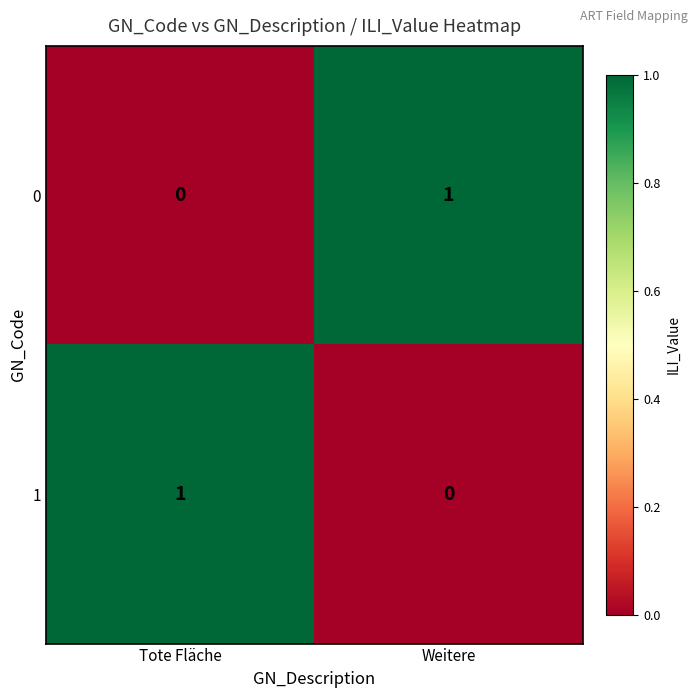

At which label is 0 closest to 0?

Tote Fläche